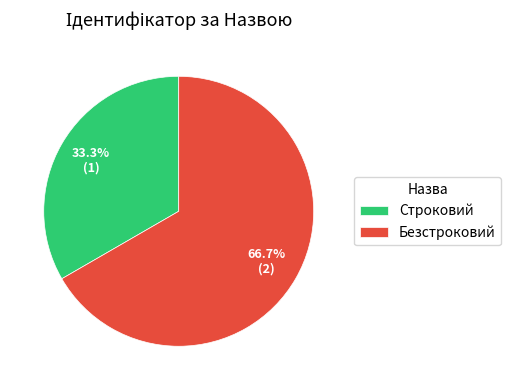

Does Безстроковий account for over 50% of the chart?

Yes